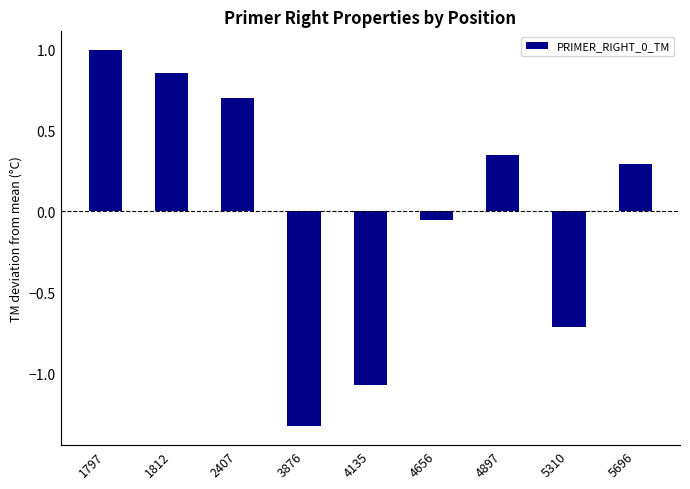

What is the value of the 3rd bar from the left?

0.7